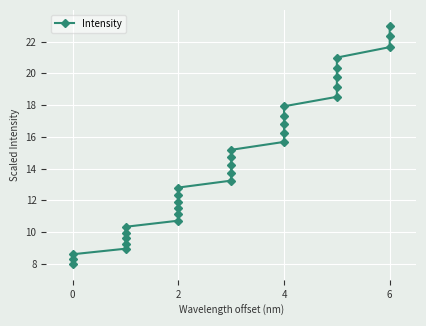

The chart shows a value of 11.4 at 0. True or false?

False